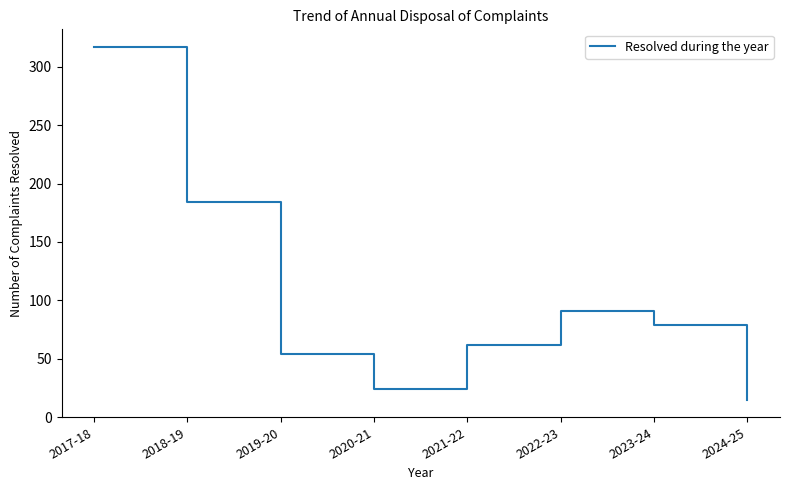

What is the change in value from 2018-19 to 2024-25?

-169